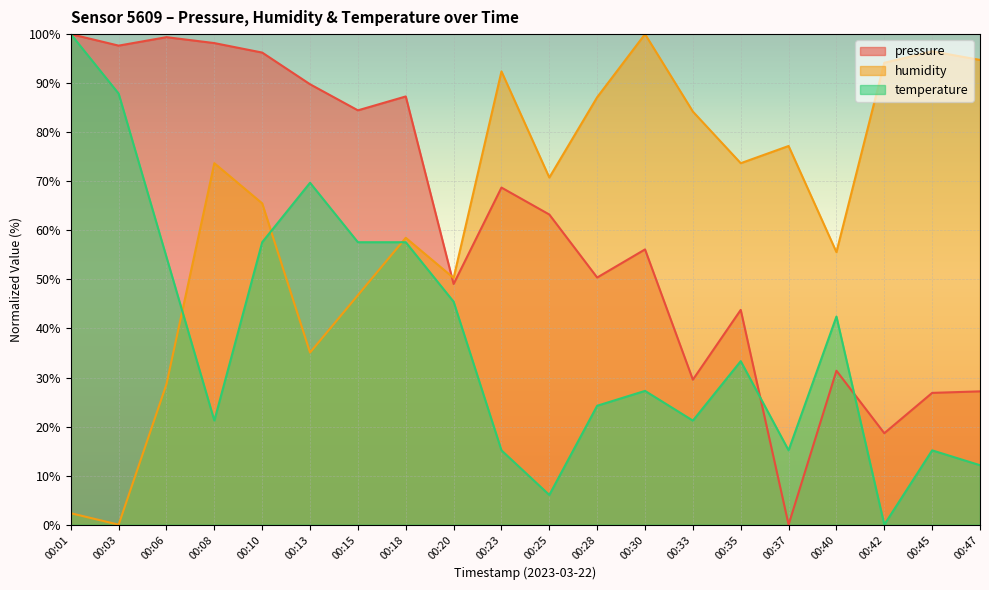

At which category does the chart reach its peak across all series?

00:01